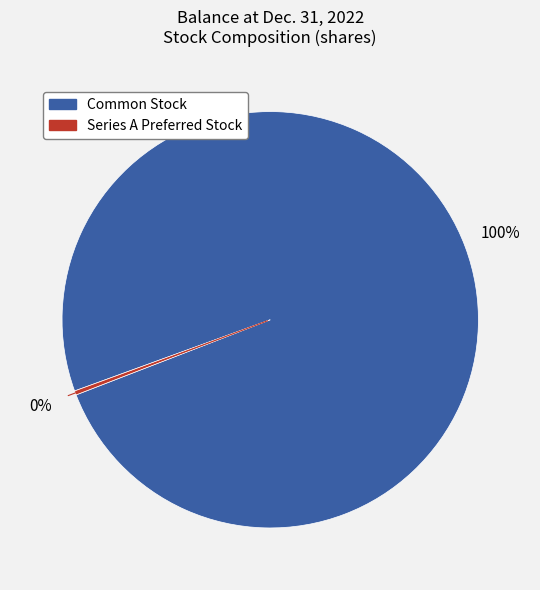

Is it true that Series A Preferred Stock is 0% of the pie?

True